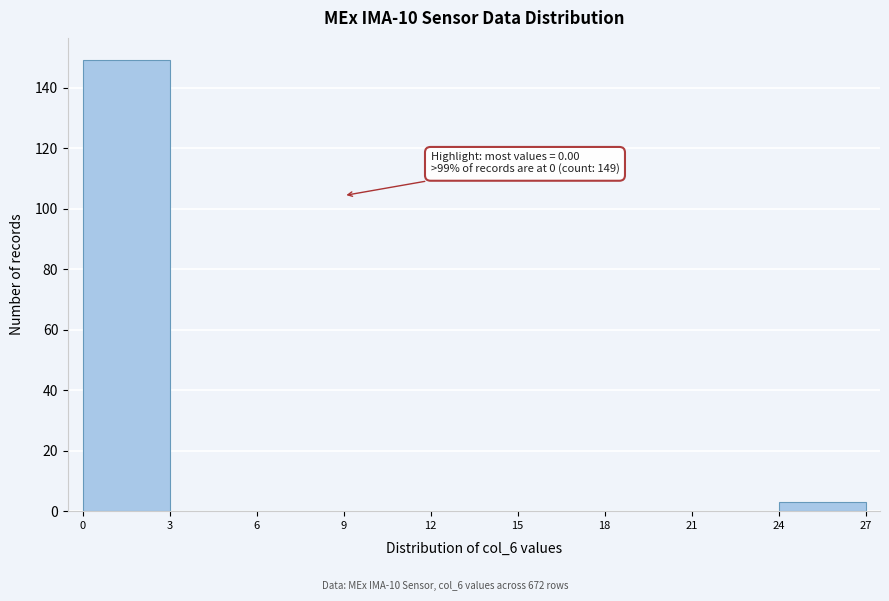

Which range on the x-axis has the tallest bar?

0 to 3